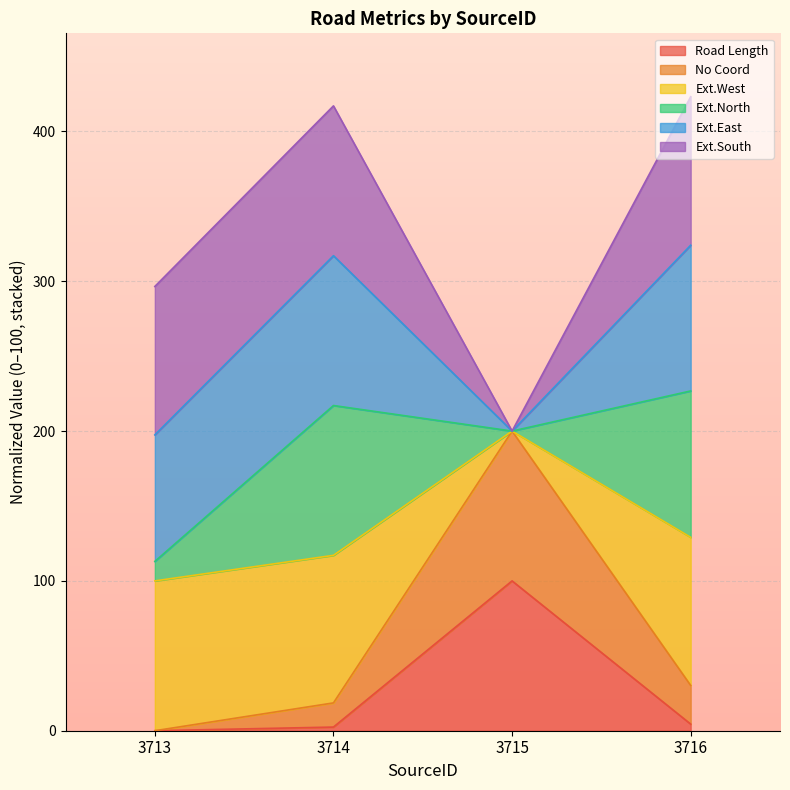

Is it true that Ext.West equals 18.2 at 3716?

False